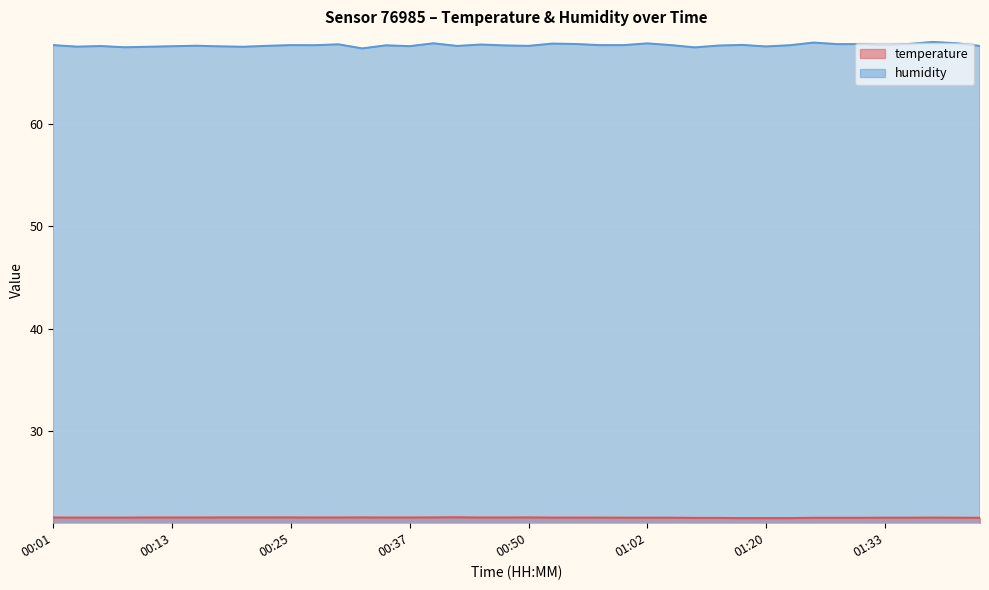

List the series in order of their peak value, lowest first.

temperature, humidity